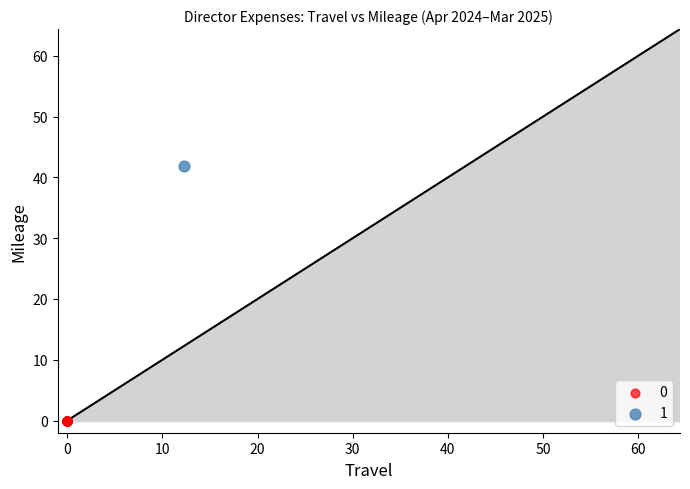

Which series contains the lowest Y value?

0